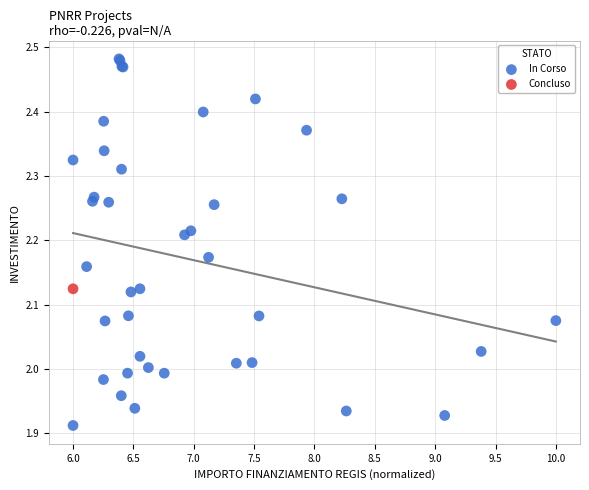

What are all the series names shown in the legend?

In Corso, Concluso